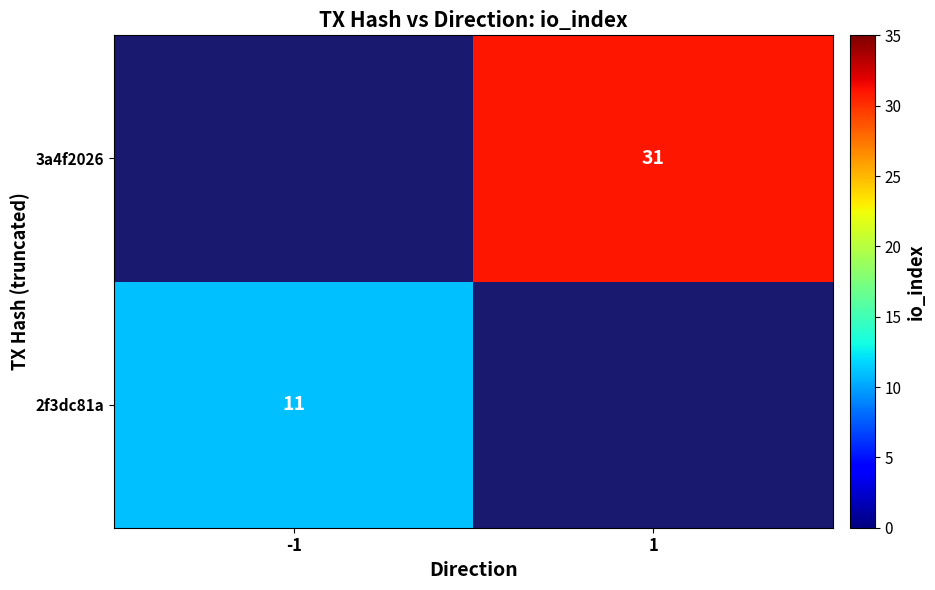

True or false: 3a4f2026 has a value of 31 at 1.

True